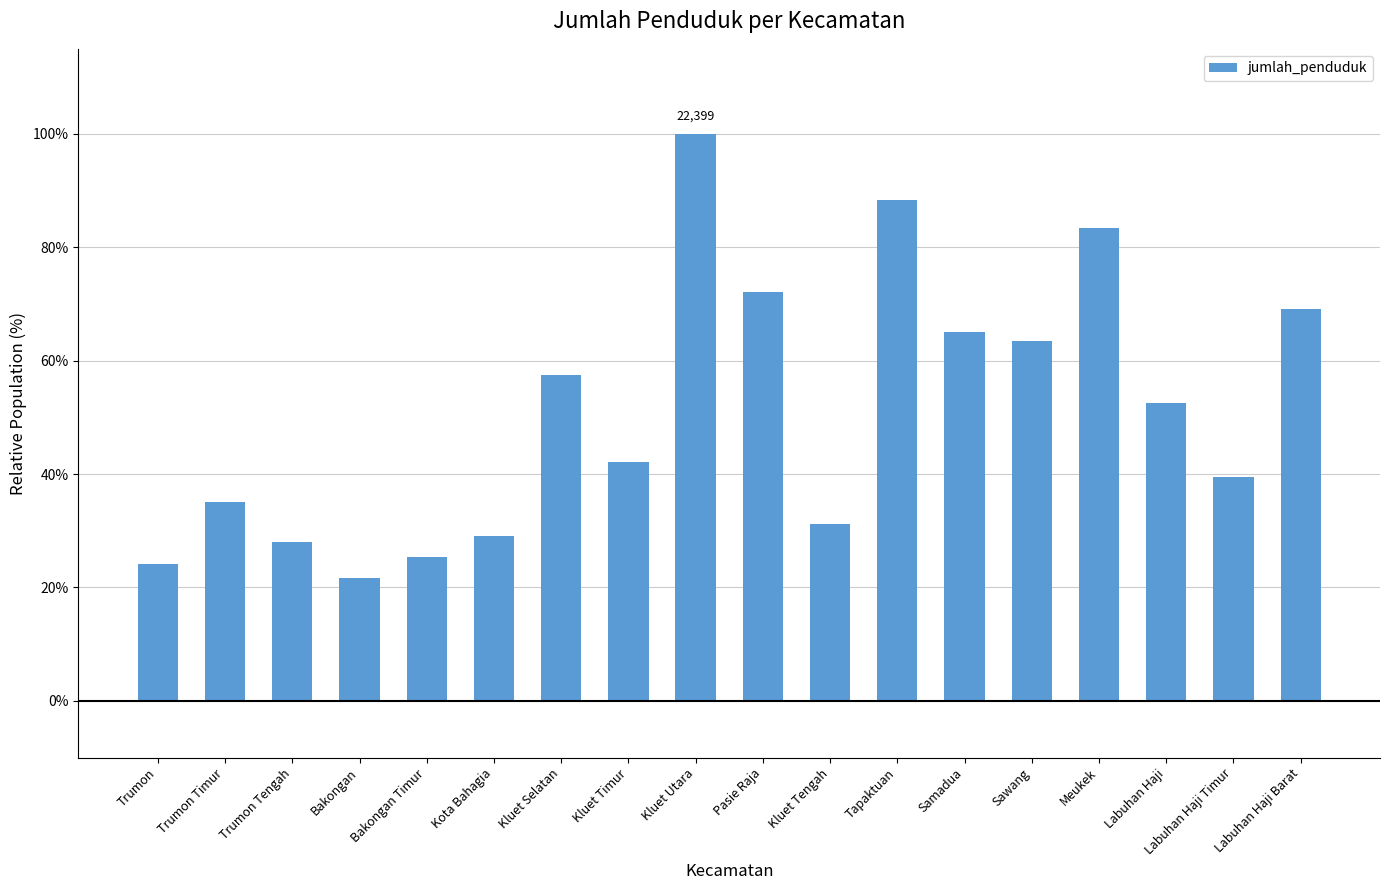

How many bars are there in total?

18